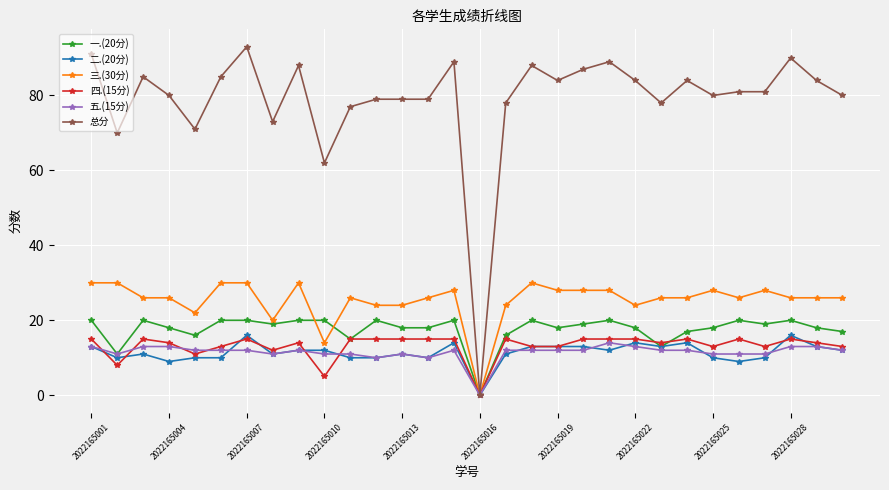

List the series in order of their peak value, highest first.

总分, 三.(30分), 一.(20分), 二.(20分), 四.(15分), 五.(15分)